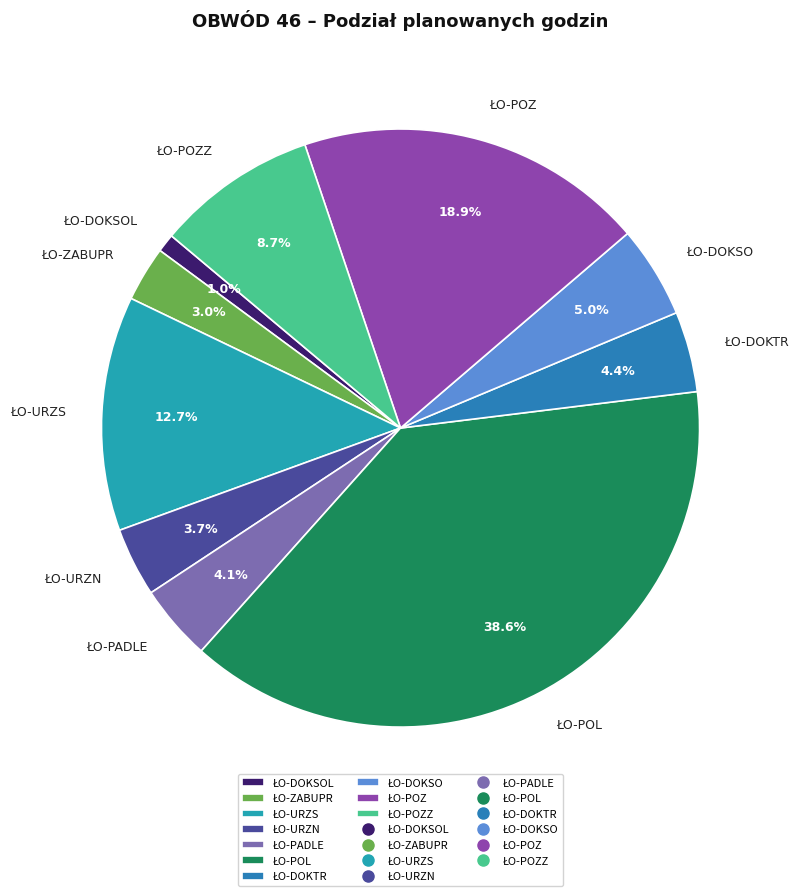

How many segments does this pie chart have?

10